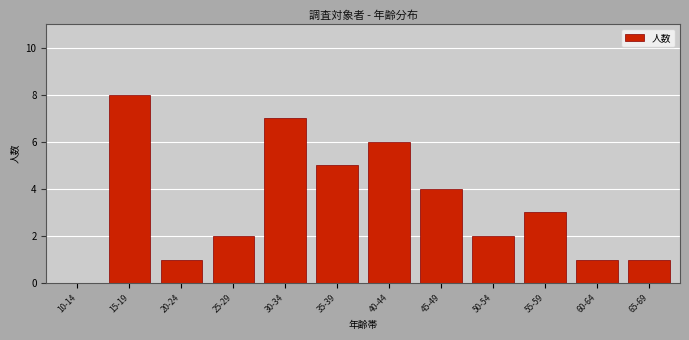

At which label does the data first exceed 3?

15-19